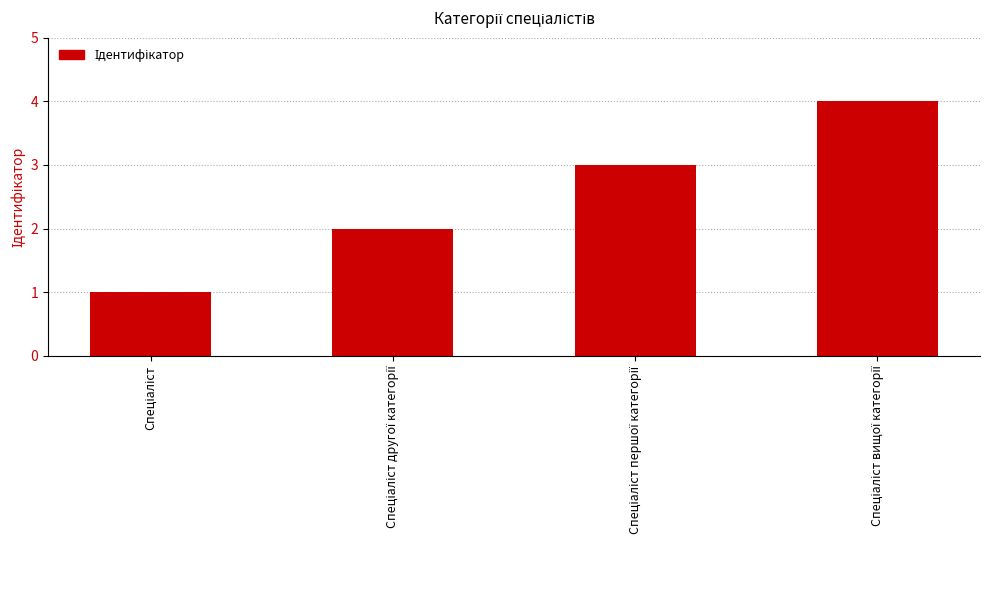

Reading left to right, list all the values displayed in this chart.

1	2	3	4